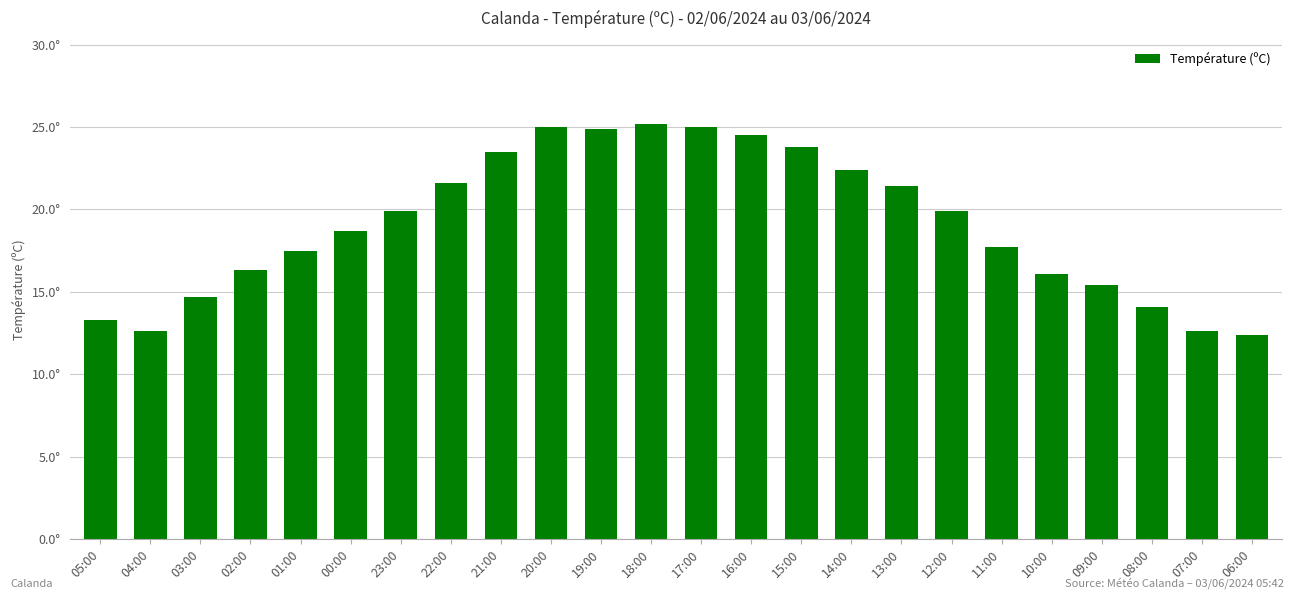

Reading right to left, what are all the values shown in this chart?

12.4	12.6	14.1	15.4	16.1	17.7	19.9	21.4	22.4	23.8	24.5	25.0	25.2	24.9	25.0	23.5	21.6	19.9	18.7	17.5	16.3	14.7	12.6	13.3